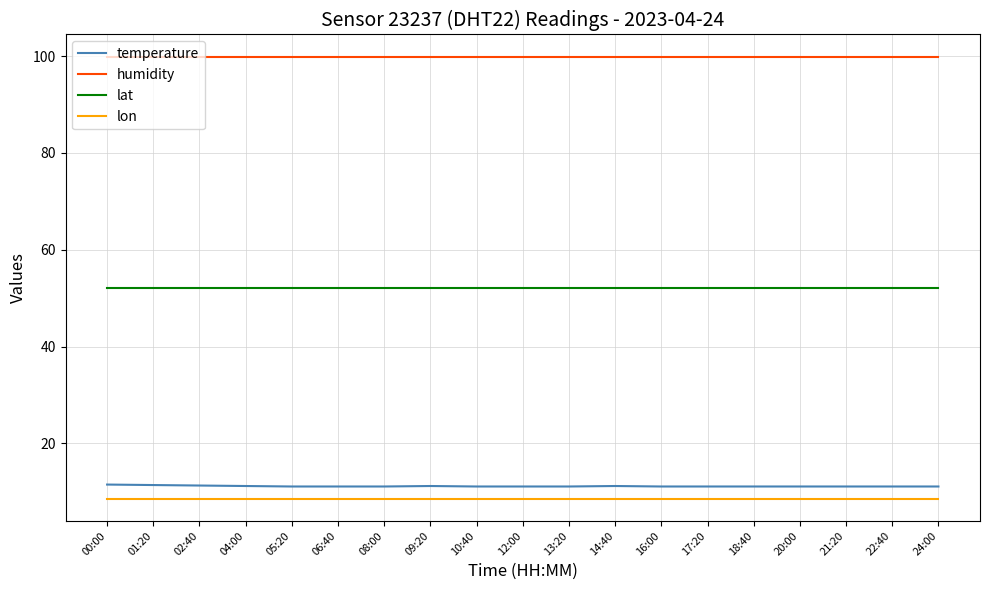

What is the maximum value for lon?

8.6